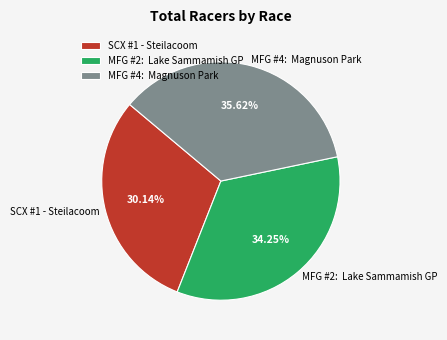

What is the ratio of the value at SCX #1 - Steilacoom to the value at MFG #2: Lake Sammamish GP?

0.9